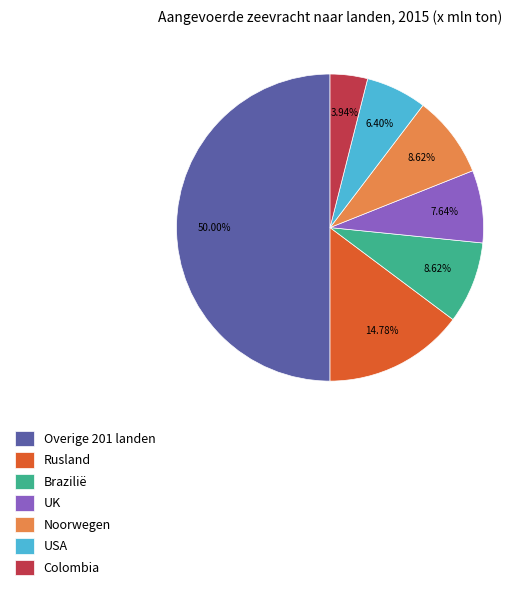

To the nearest percent, what portion does Overige 201 landen represent?

50%